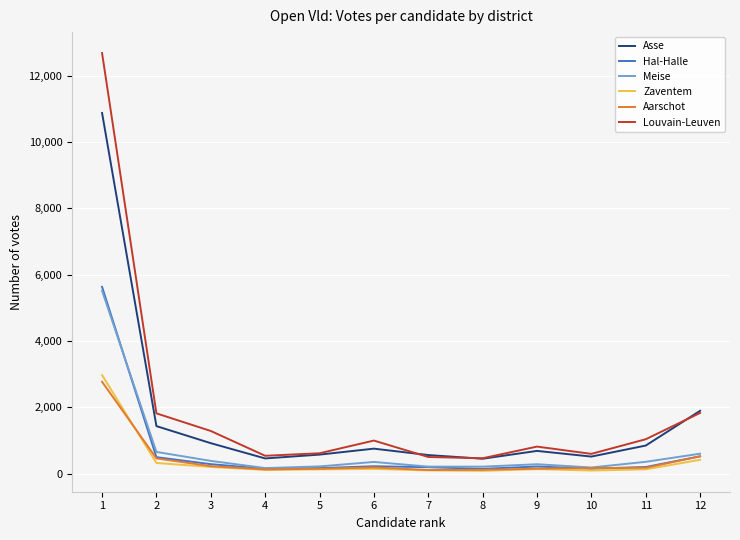

True or false: Aarschot and Louvain-Leuven cross at least once.

False